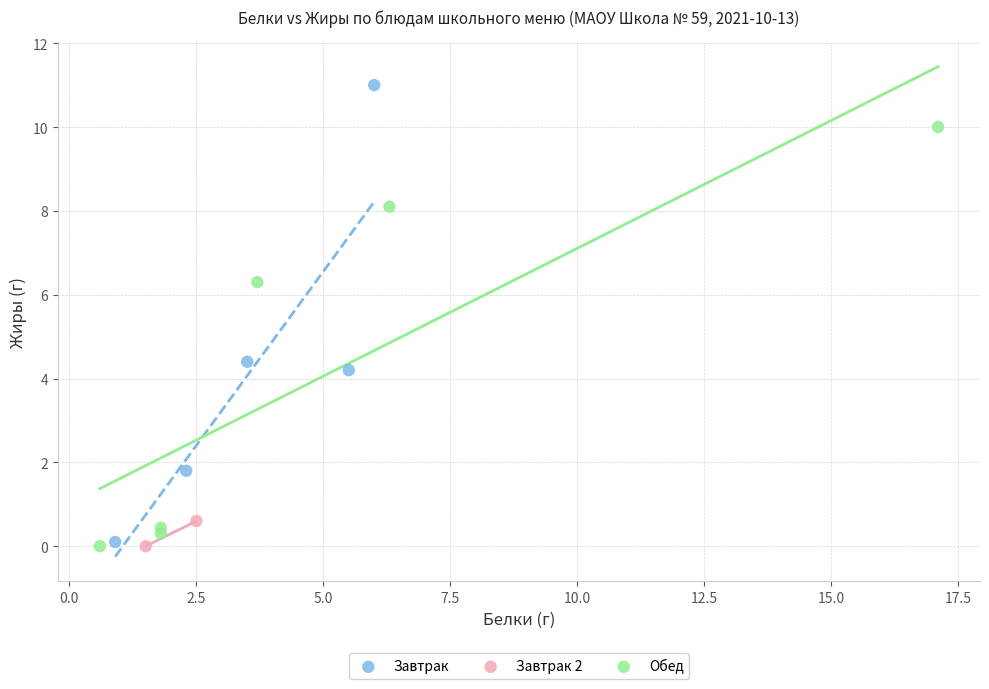

Which series reaches the maximum Y coordinate?

Завтрак